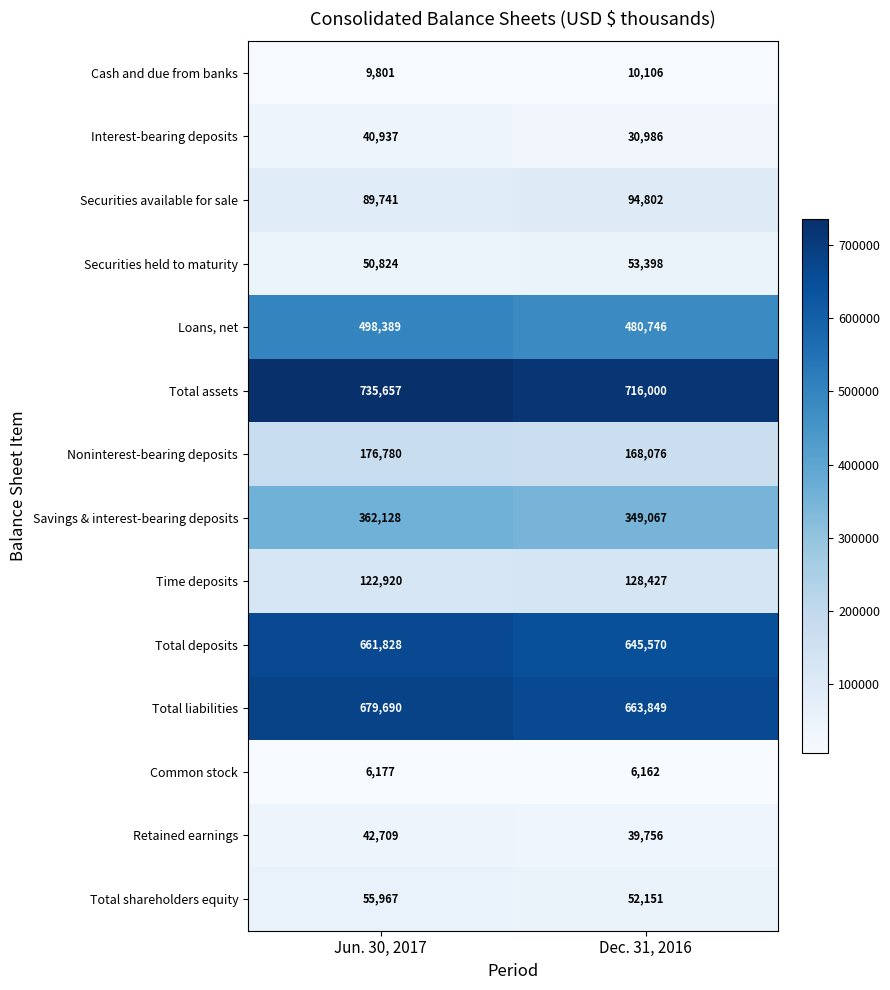

Which category has the highest value across all series?

Jun. 30, 2017